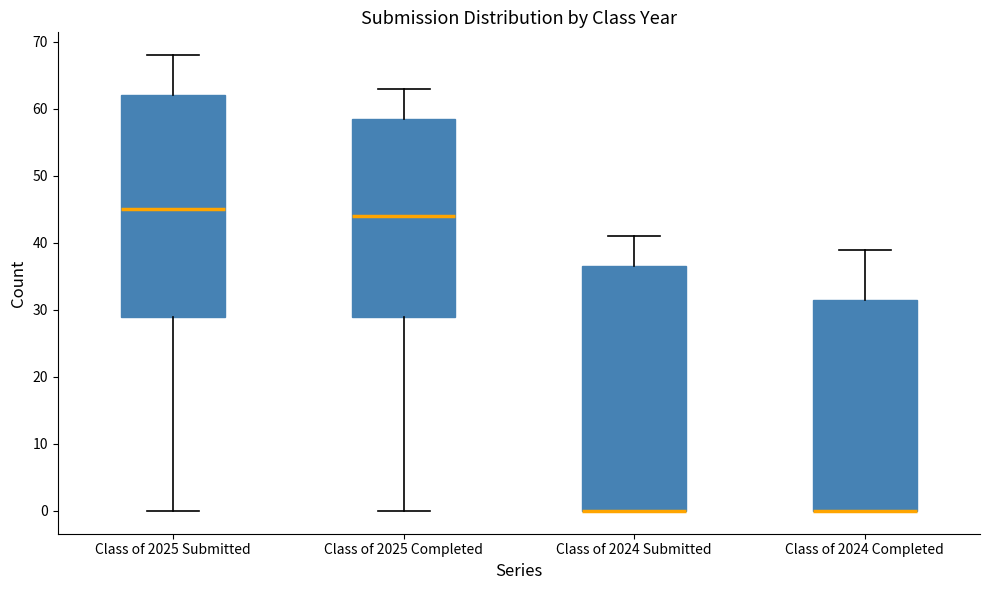

Reading left to right, transcribe this box plot: for each box, give where its median line is, the range the box spans, and where its two whiskers end, as read against the y-axis. The values are not printed on the chart, so give them approximately, as read against the axis.

Class of 2025 Submitted: median 45, box 29 to 62, whiskers 0 to 68
Class of 2025 Completed: median 44, box 29 to 59, whiskers 0 to 63
Class of 2024 Submitted: median 0 (drawn on the box's lower edge), box 0 to 37, whiskers 0 to 41
Class of 2024 Completed: median 0 (drawn on the box's lower edge), box 0 to 32, whiskers 0 to 39